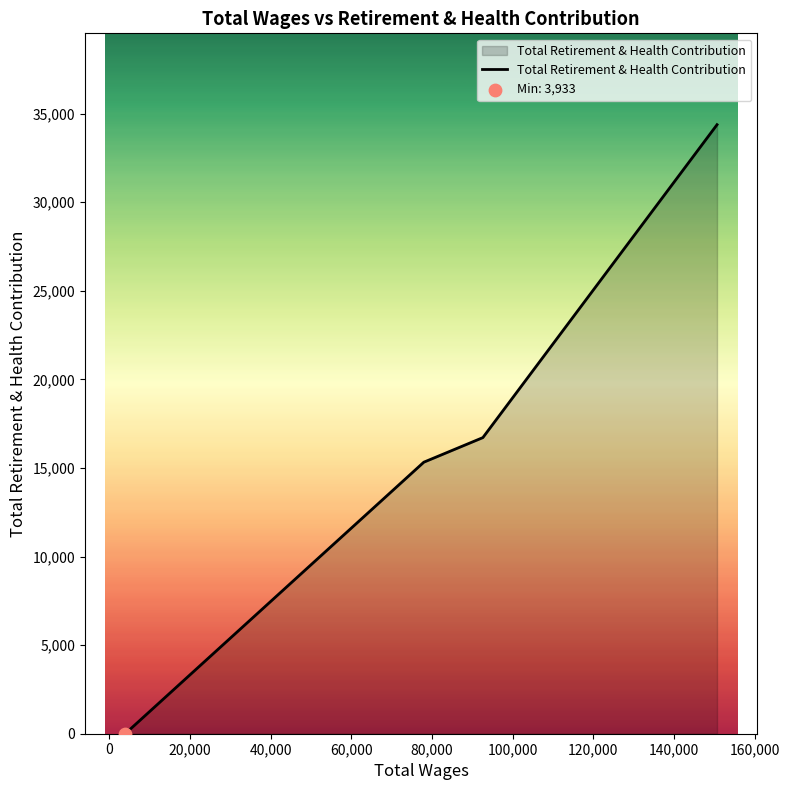

What is the difference between the maximum and second lowest values?

19050